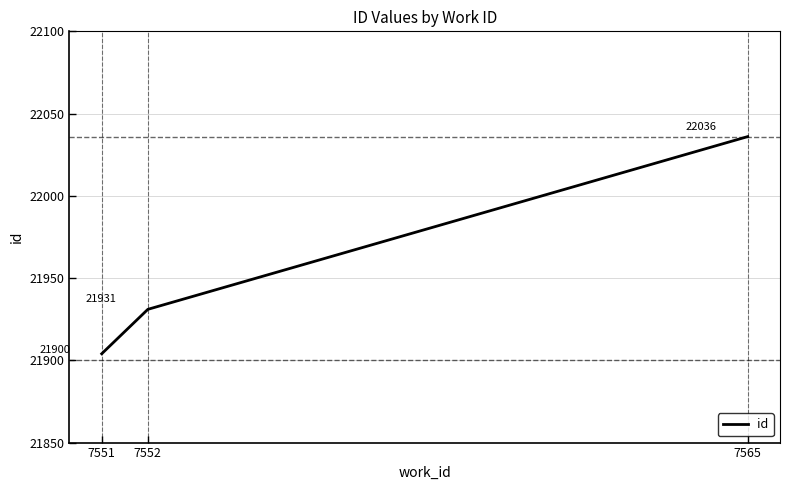

At which category does the chart reach its peak across all series?

7565